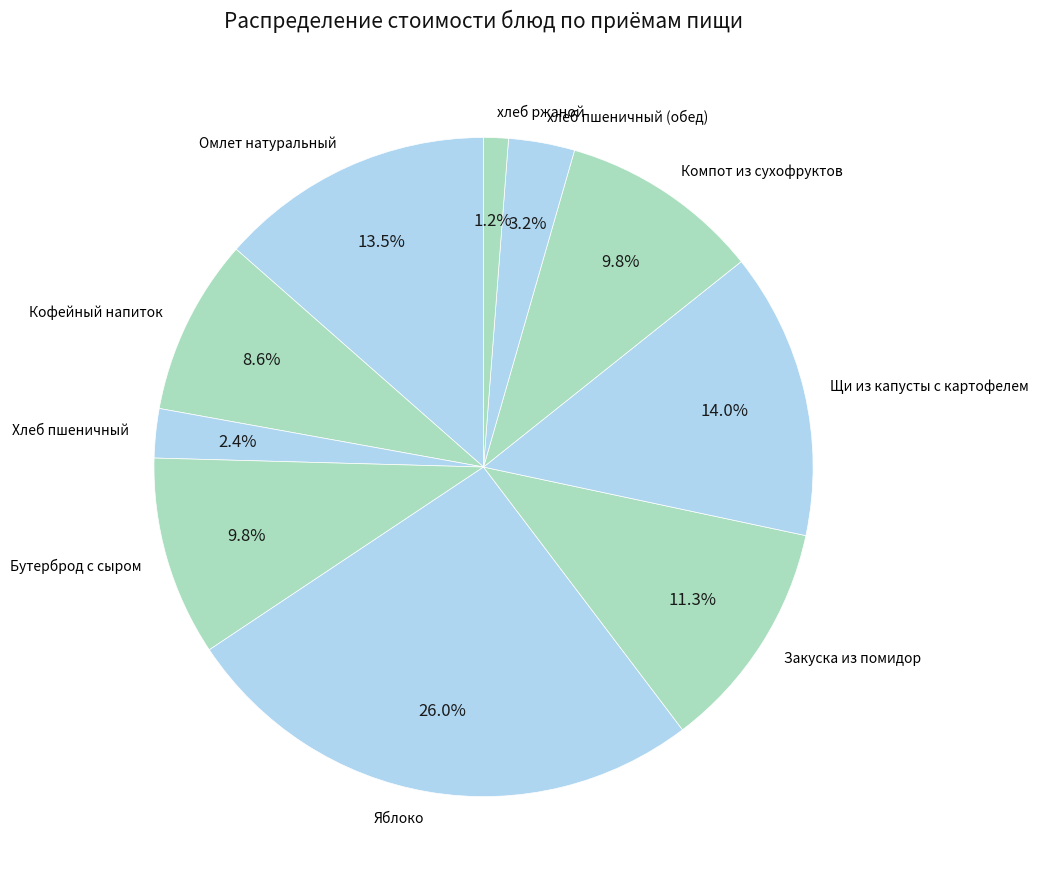

Is there any slice that represents more than half of the pie?

No